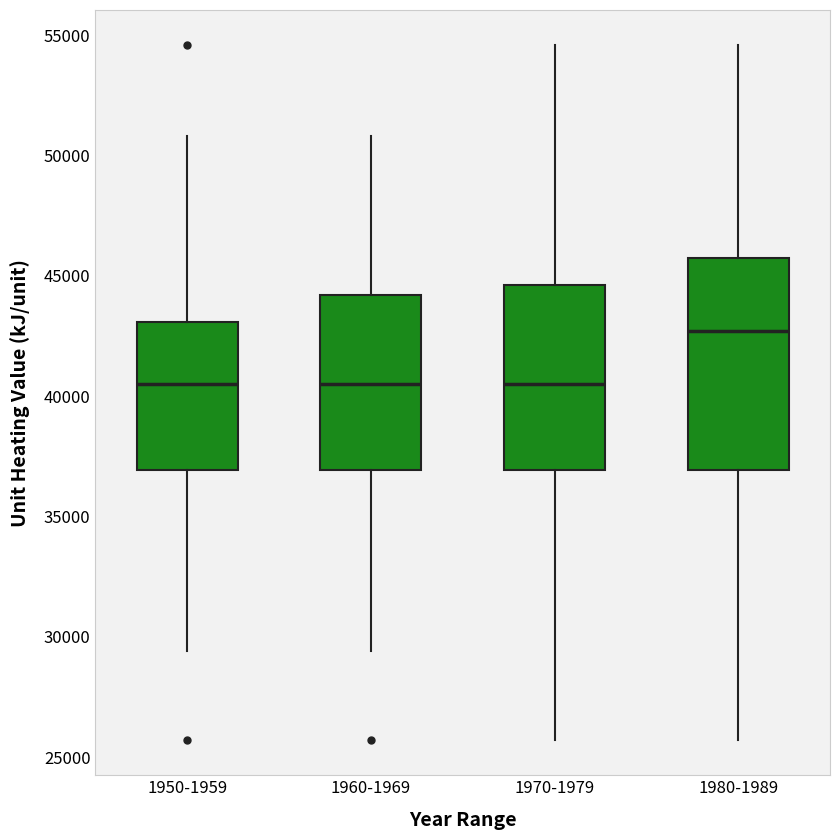

Reading left to right, read every box against the y-axis: the position of its median line, the range the box covers, and the ends of its whiskers. The values are not printed on the chart, so give them approximately, as read against the axis.

1950-1959: median 40500, box 37000 to 43000, whiskers 29500 to 51000
1960-1969: median 40500, box 37000 to 44000, whiskers 29500 to 51000
1970-1979: median 40500, box 37000 to 44500, whiskers 25500 to 54500
1980-1989: median 42500, box 37000 to 46000, whiskers 25500 to 54500